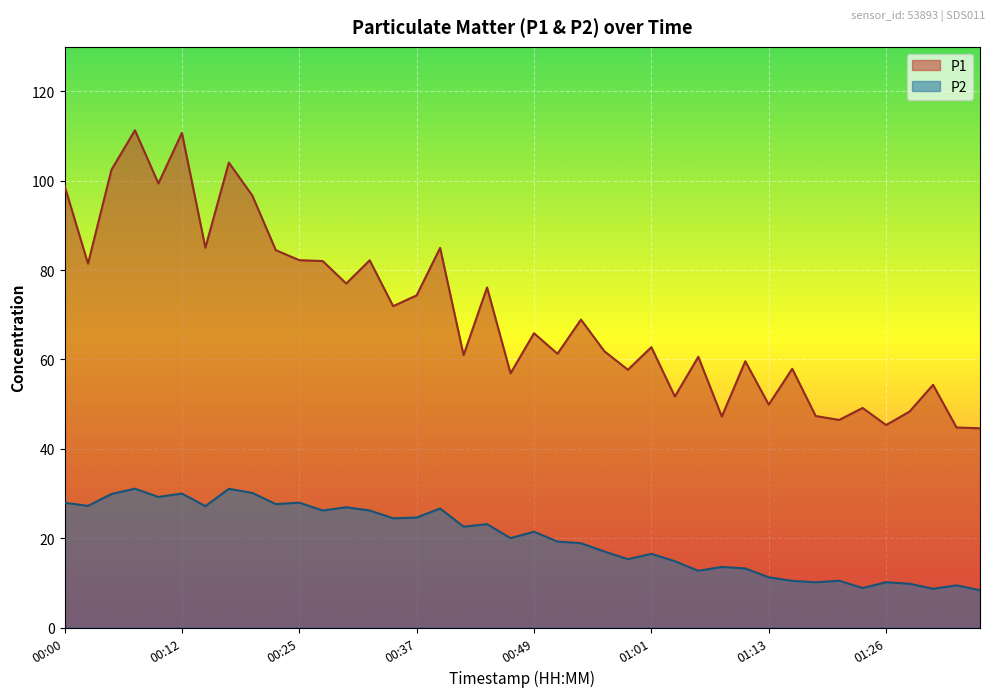

At which label does P2 first exceed 21?

00:00